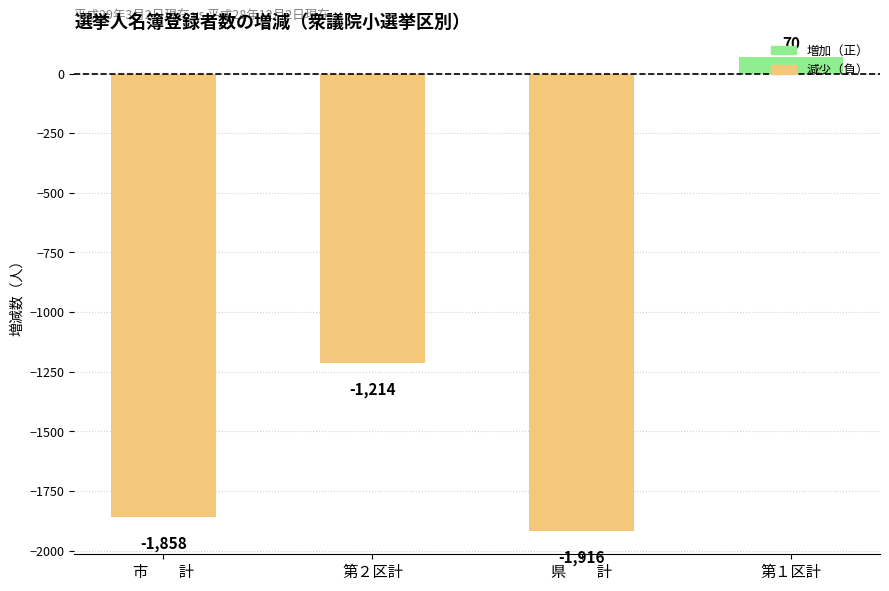

Does the chart contain any negative values?

Yes